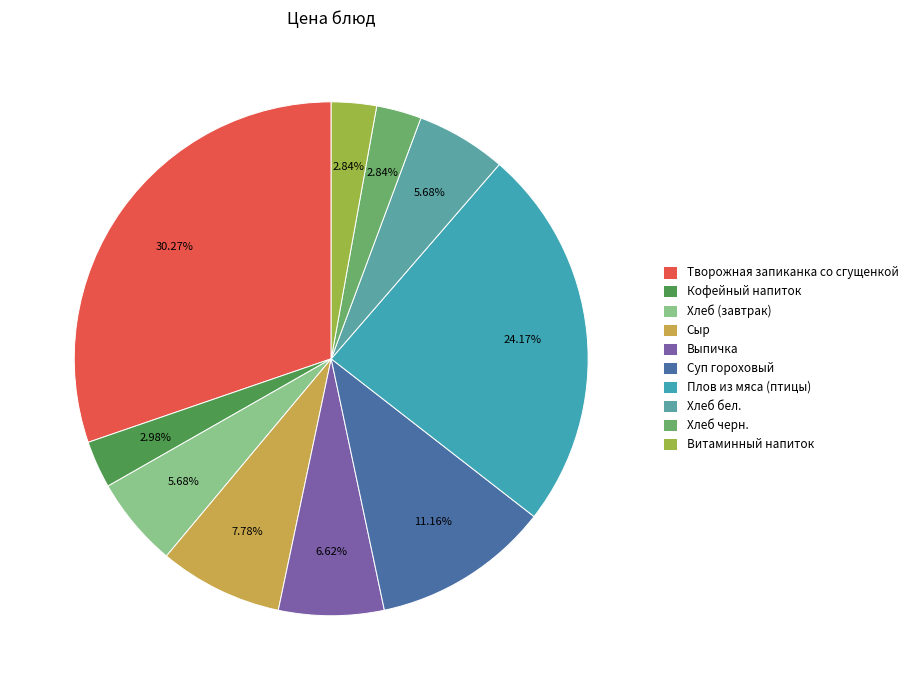

What is the largest slice in the pie chart?

Творожная запиканка со сгущенкой